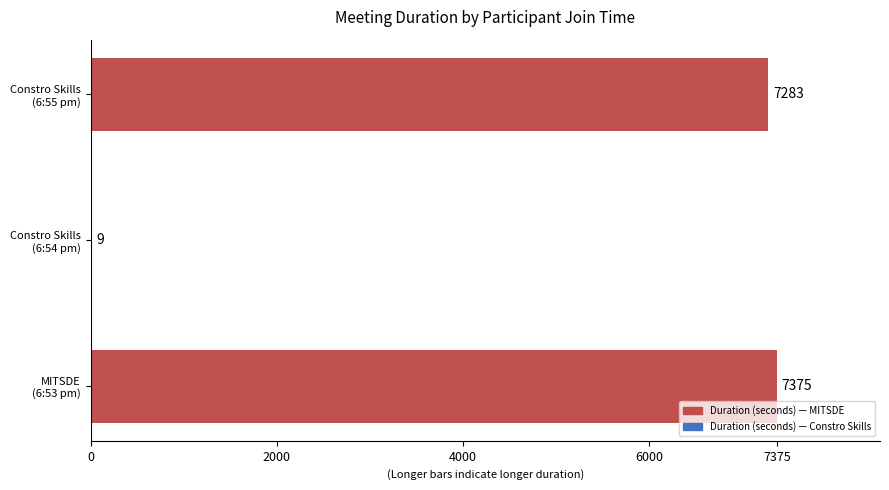

What is the greatest value displayed?

7375